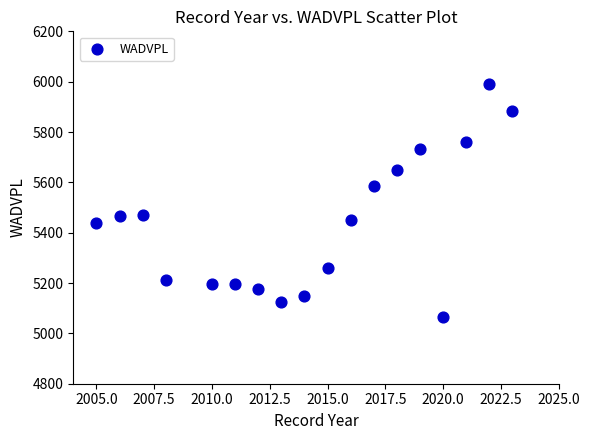

What is the range of Y values (max minus min)?

925